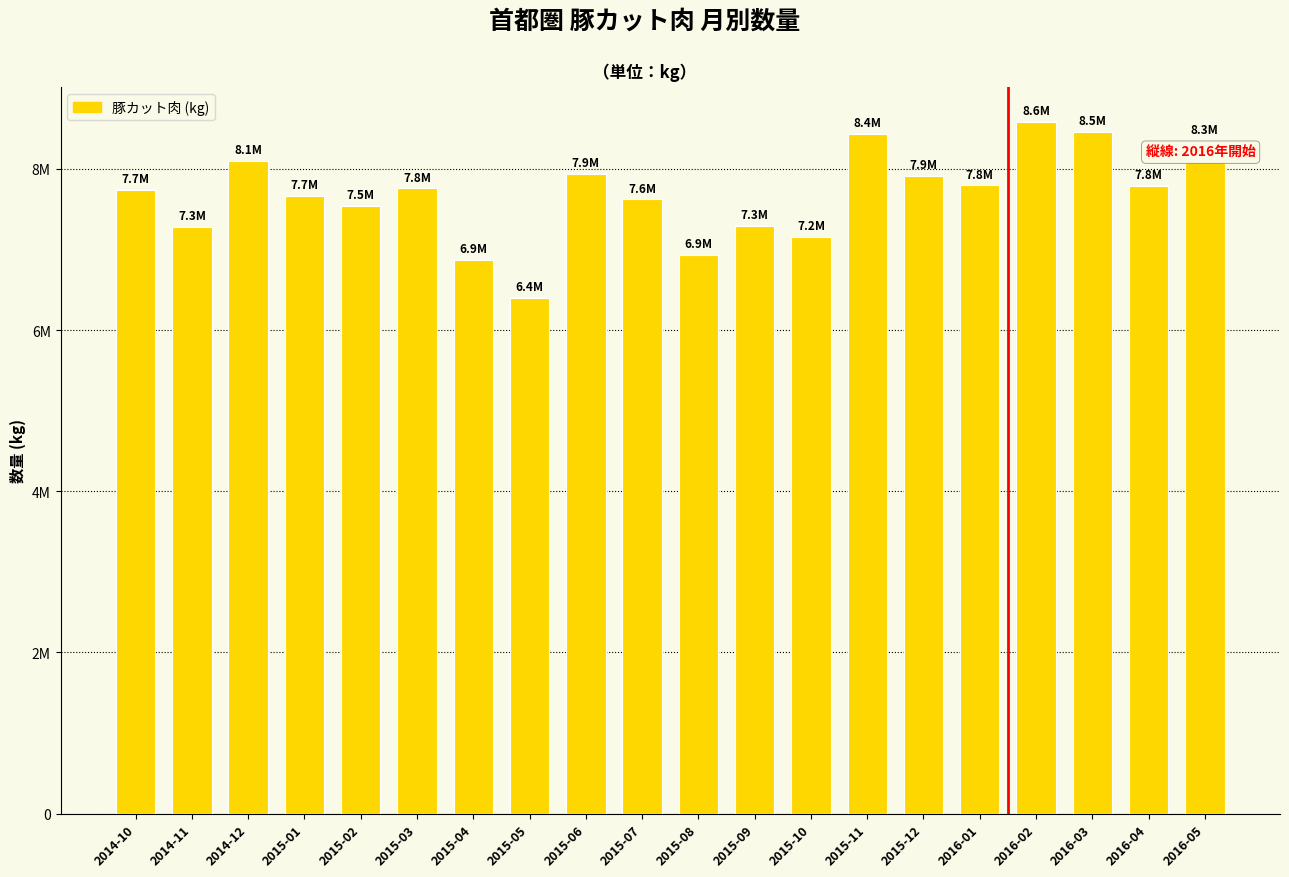

What is the sum of all values?

153626190.6